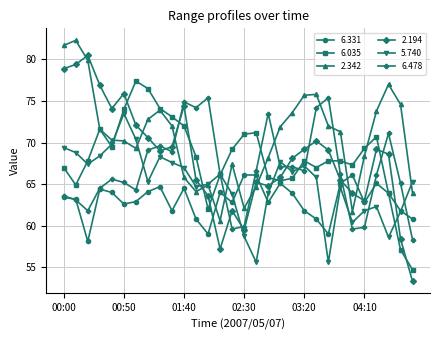

What is the minimum value for 2.342?

60.6